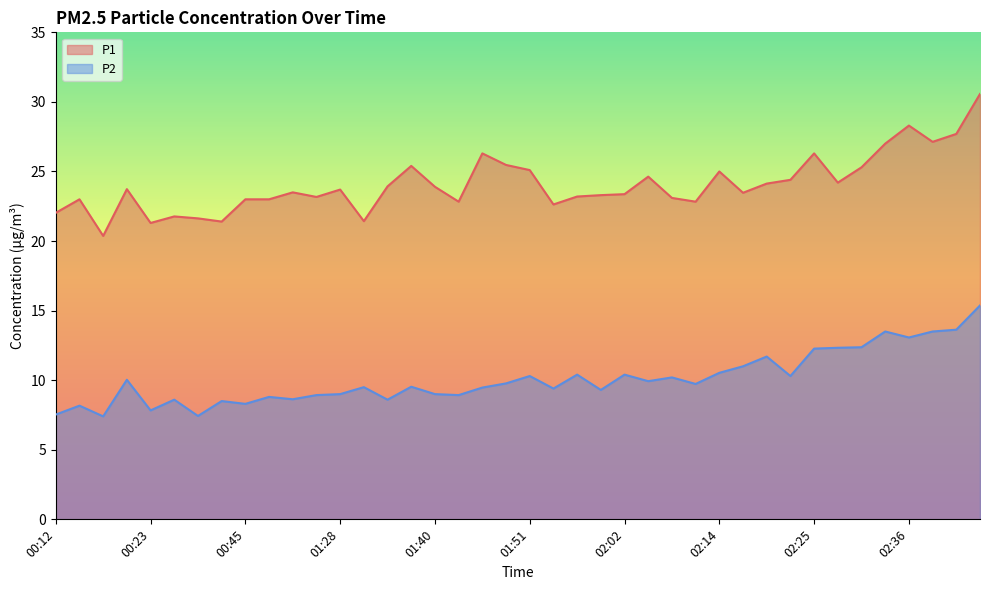

How many lines are shown in the chart?

2